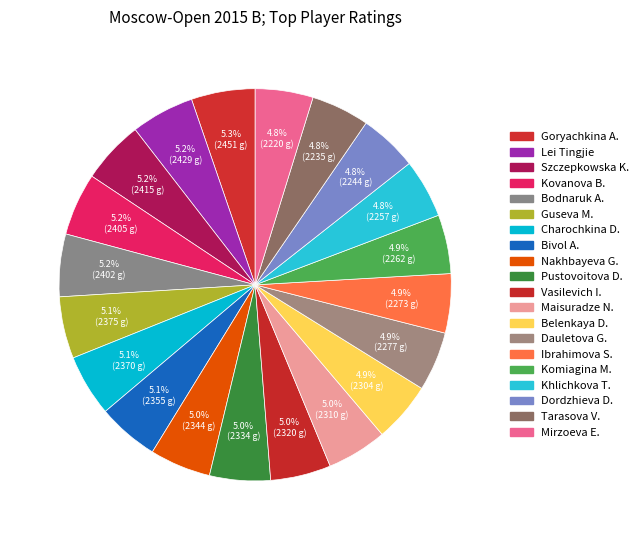

Is there a majority slice in this chart?

No